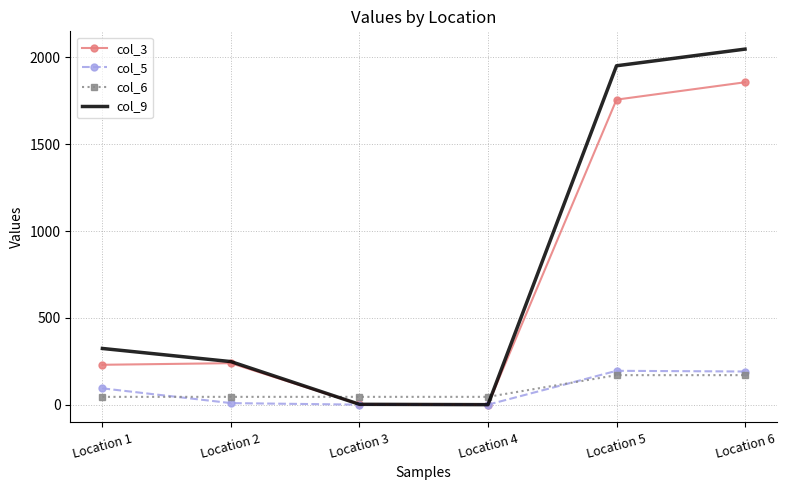

At which category does the chart reach its peak across all series?

Location 6